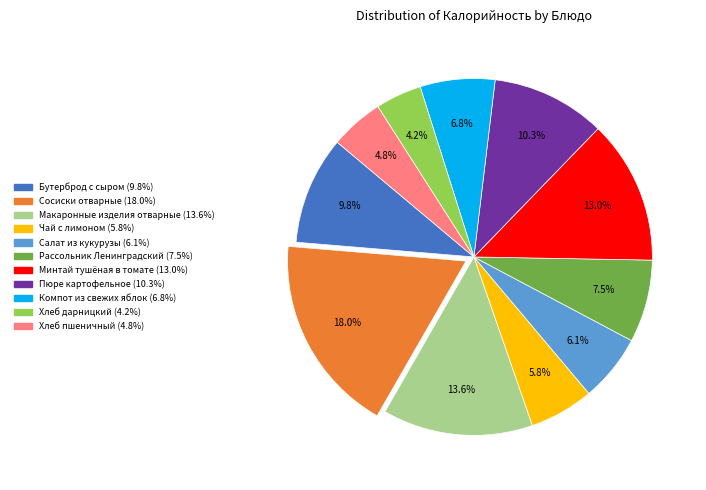

To the nearest percent, what percentage of the pie is Минтай тушёная в томате?

13%